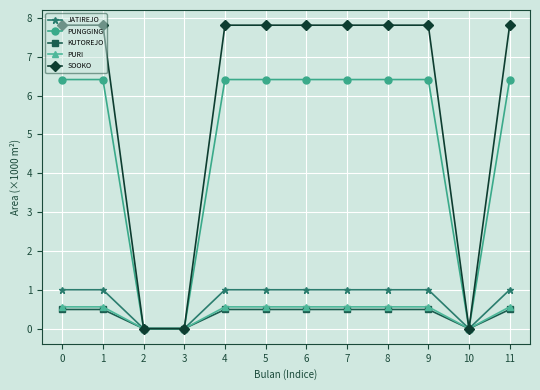

Which series has the largest total across all categories?

SOOKO